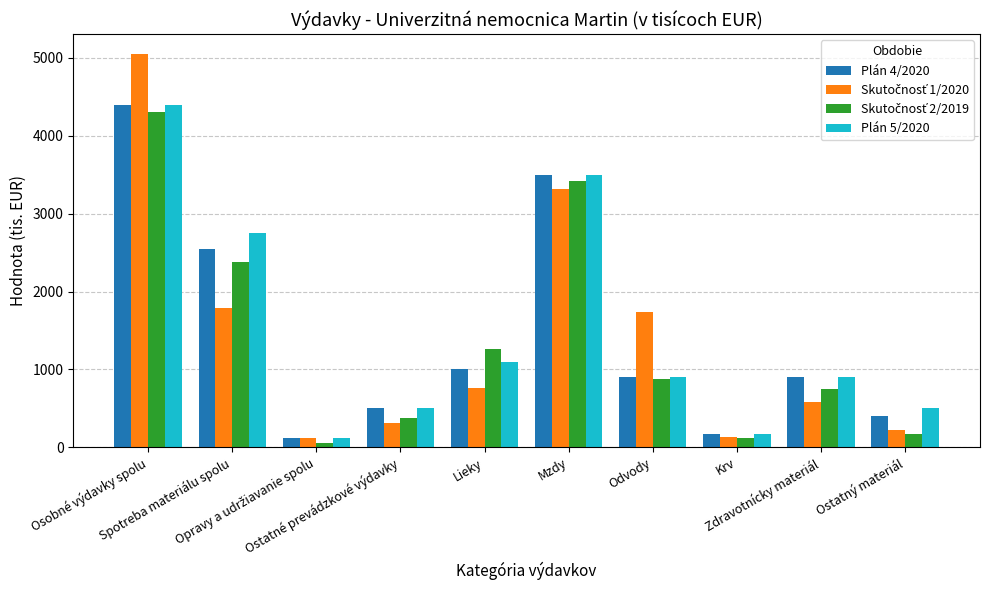

What is the approximate value of Plán 4/2020 at Odvody, to the nearest 10?

900